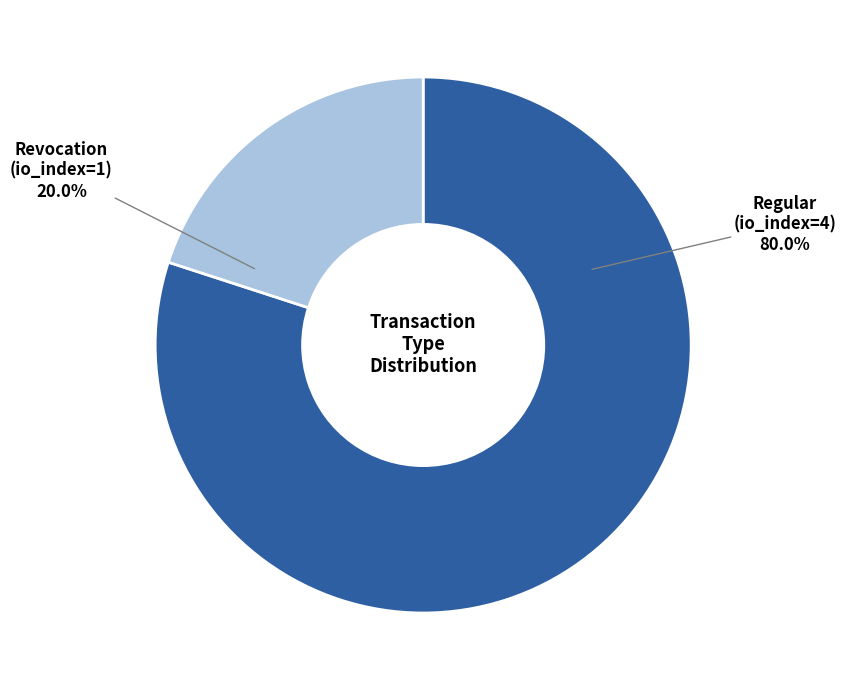

To the nearest percent, what is the average slice percentage?

50%